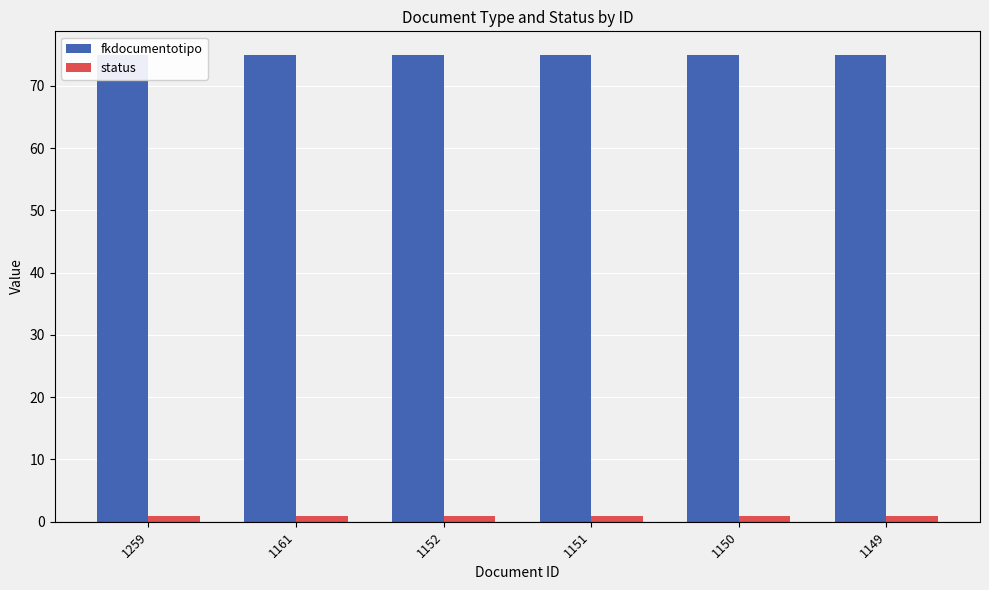

What is the highest value of the status series?

1